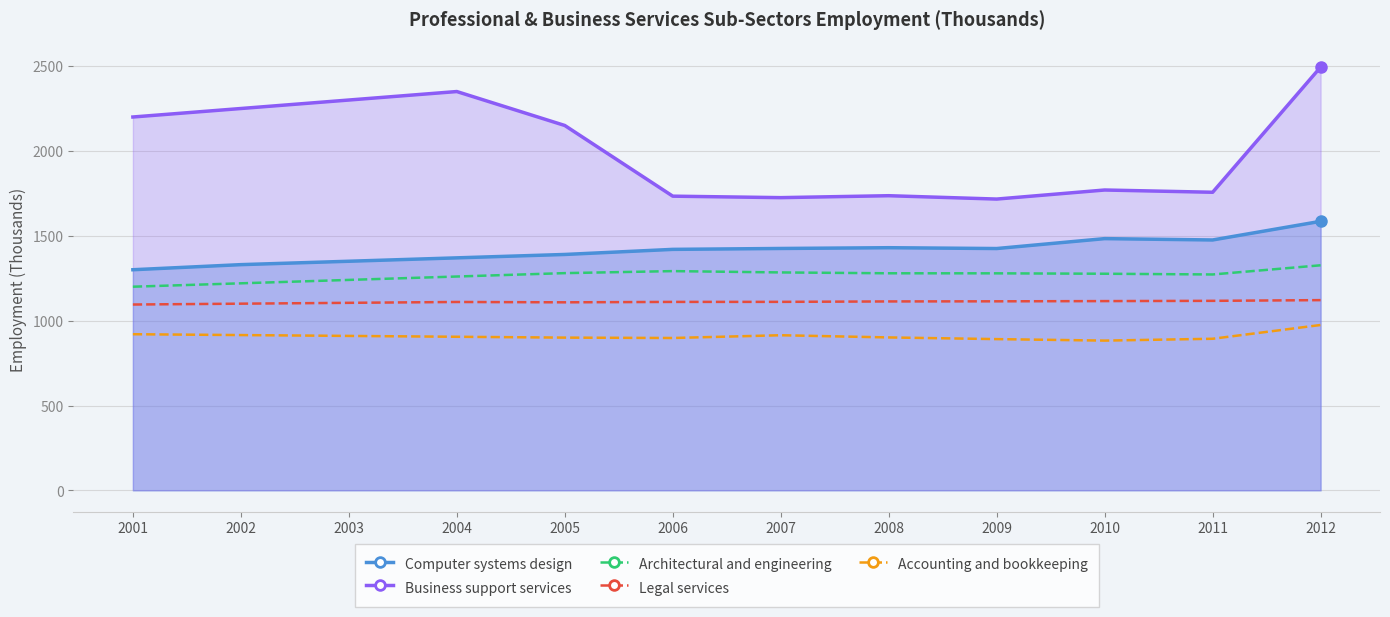

True or false: Accounting and bookkeeping and Legal services intersect in this chart.

False